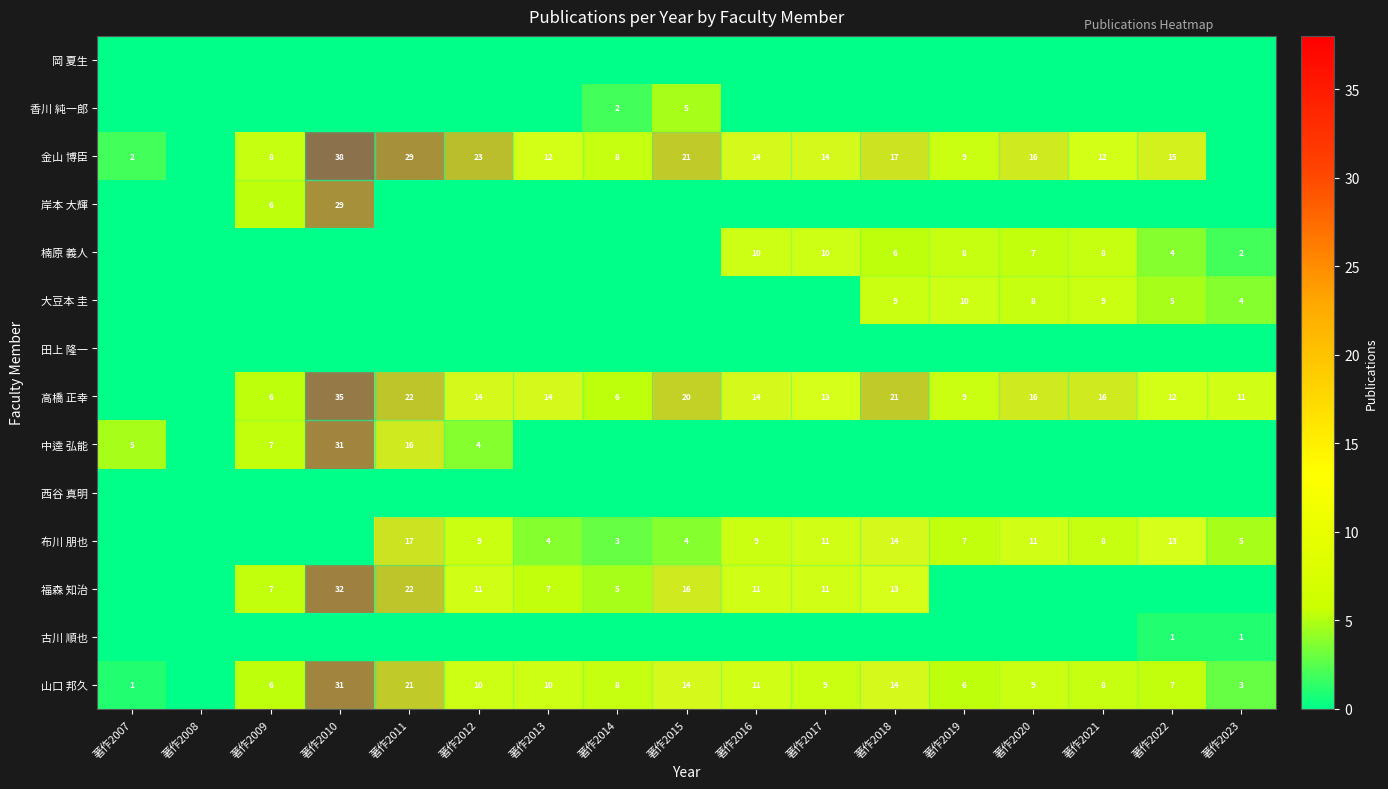

At how many categories does at least one series exceed 24?

2